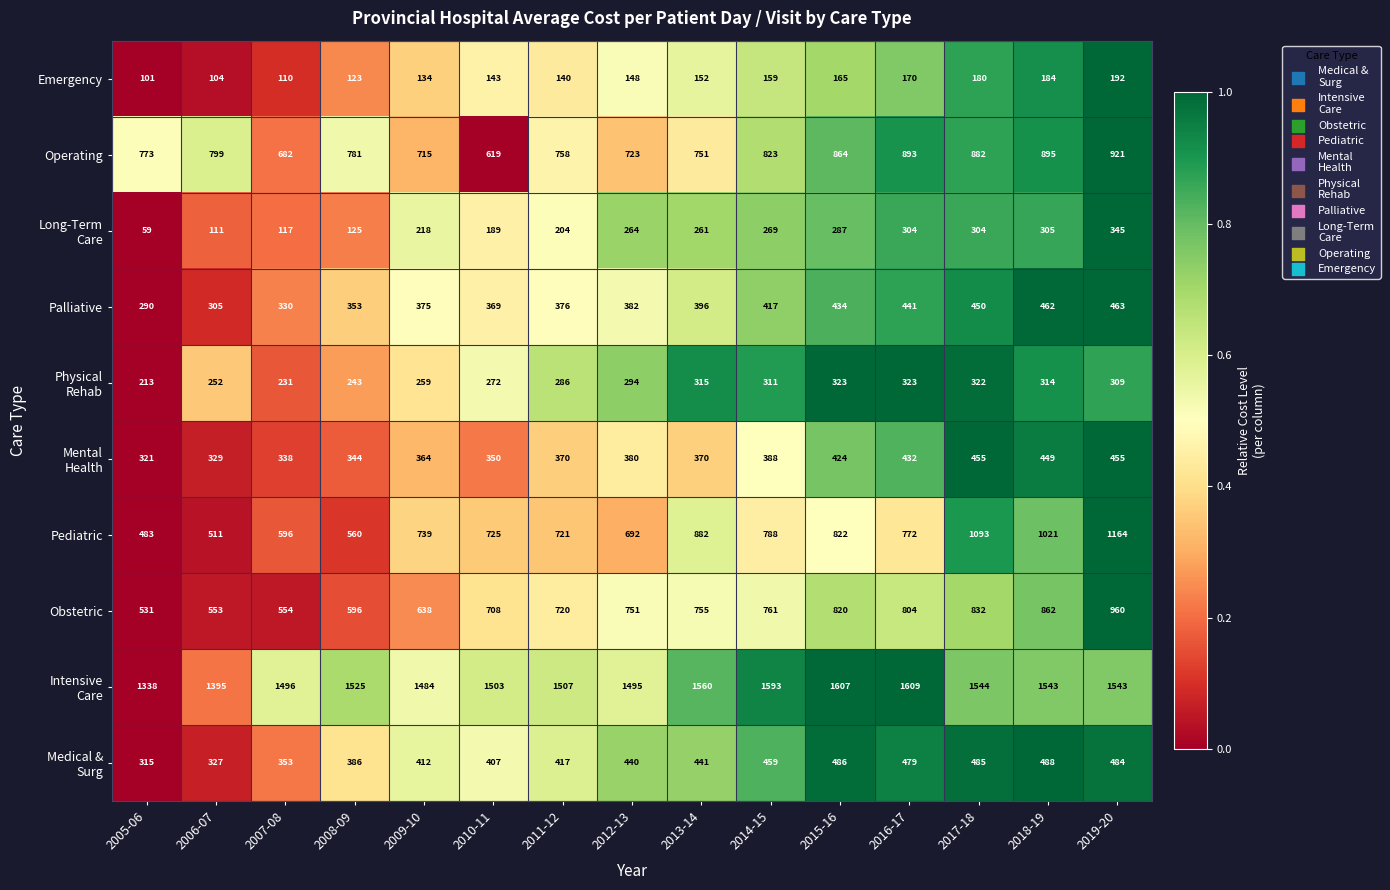

Between 2012-13 and 2017-18, which series saw the biggest shift?

Pediatric